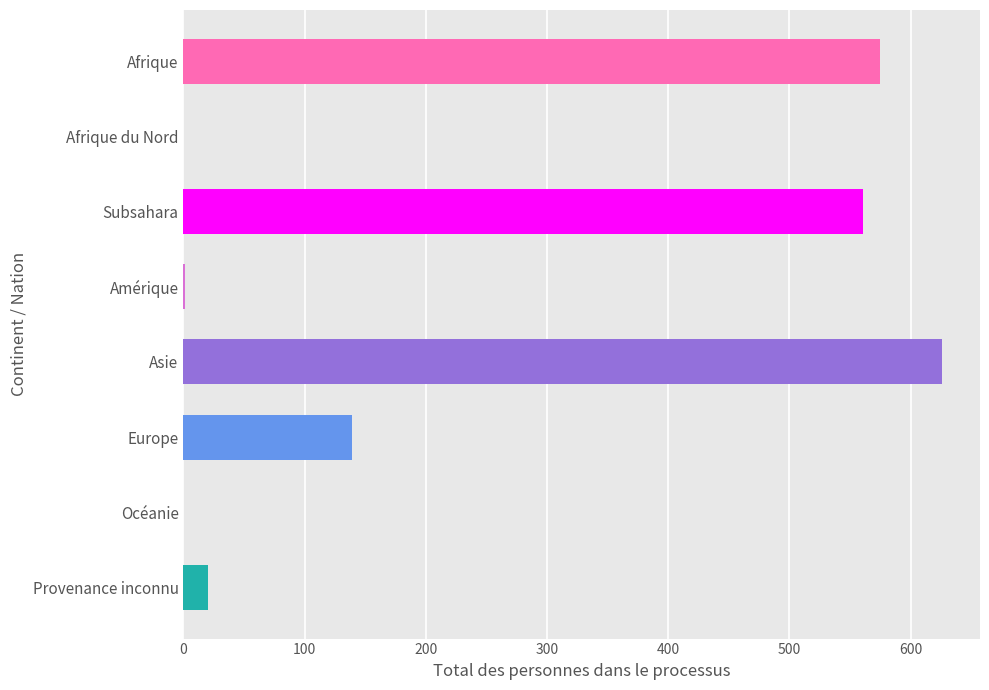

What value does the data have at Asie?

626